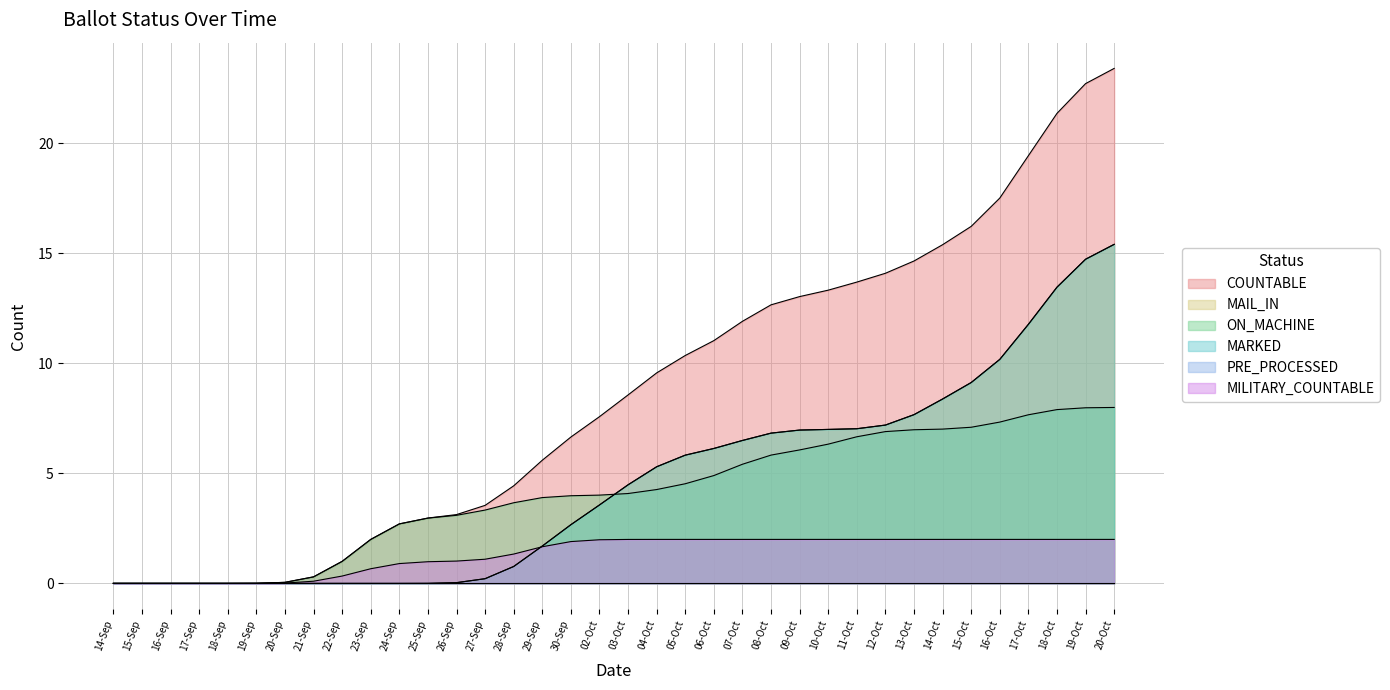

Does the chart display data point markers on the line(s)?

No